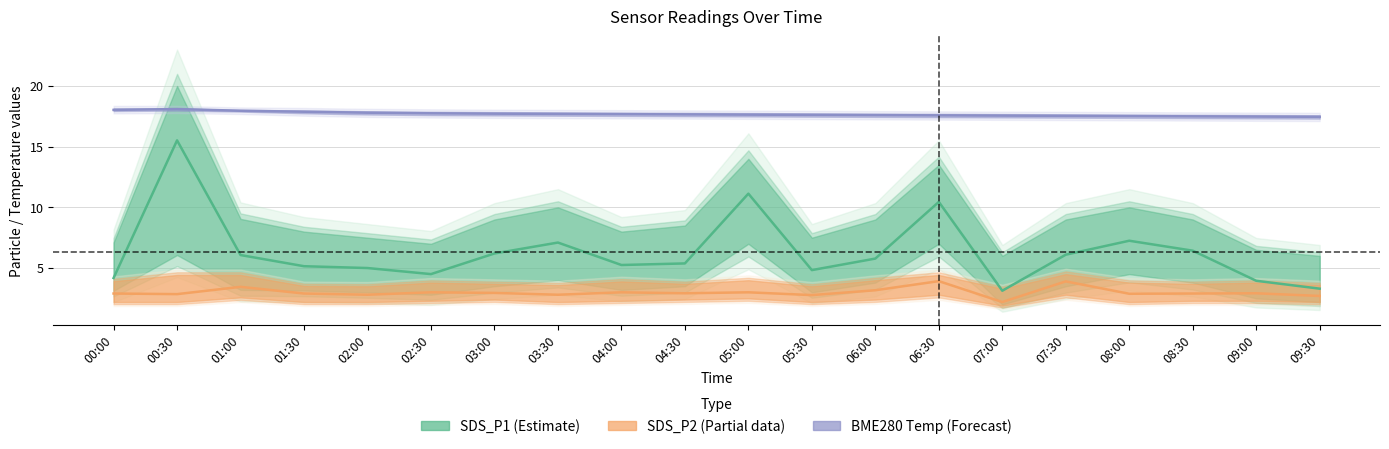

In SDS_P1 (Estimate), how many points are lower than both neighbors (excluding endpoints)?

4